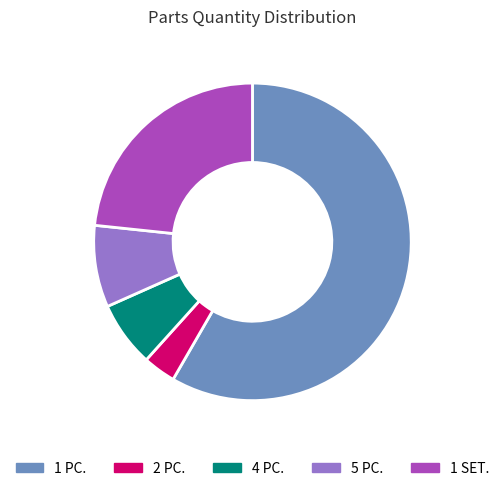

Which has a higher value, 4 PC. or 1 SET.?

1 SET.